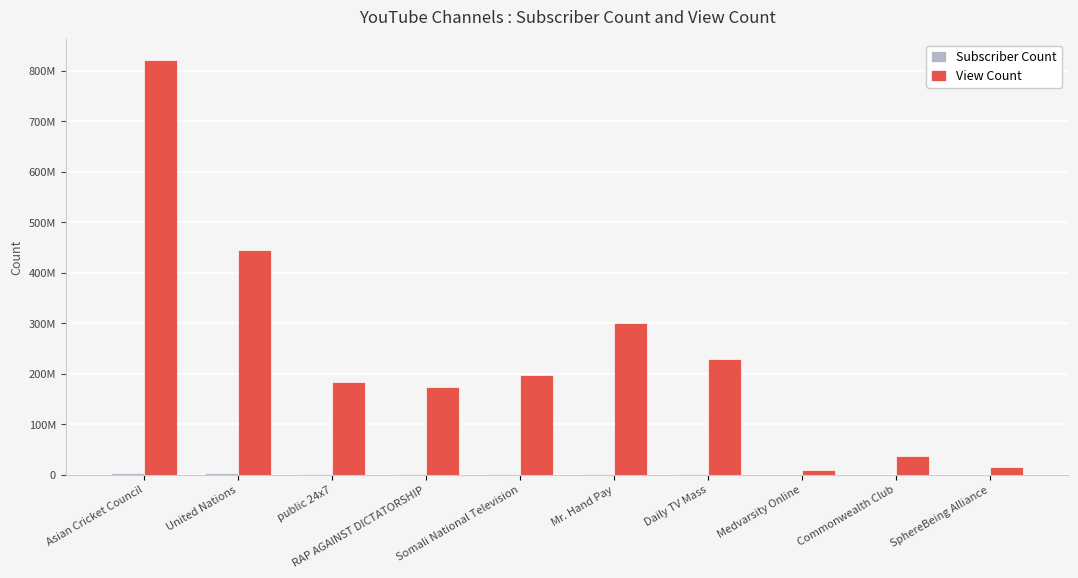

The View Count series shows 62221587 at Commonwealth Club. True or false?

False